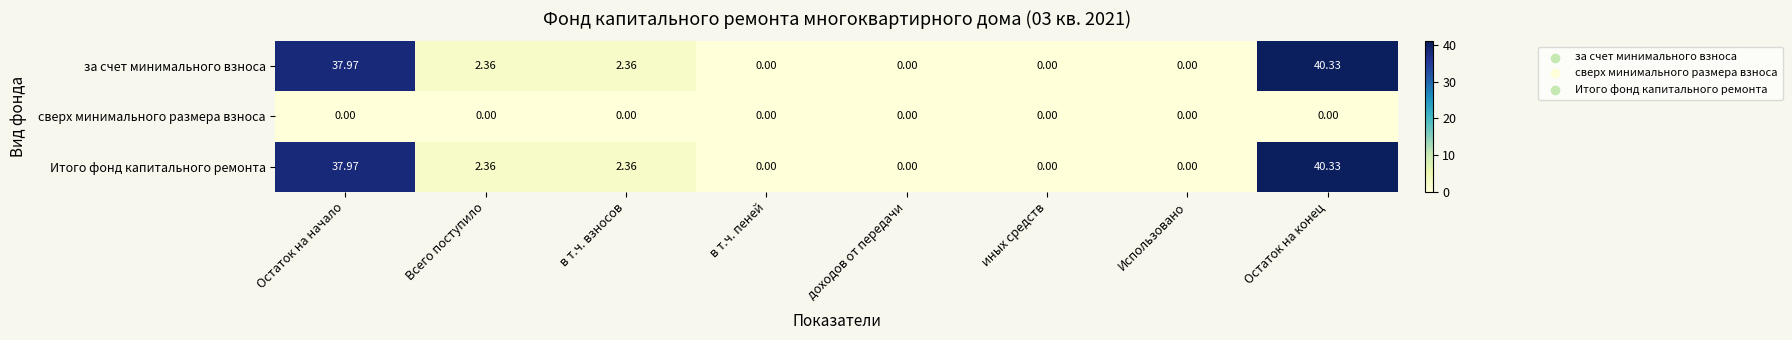

At which category is the sum across all series the highest?

Остаток на конец